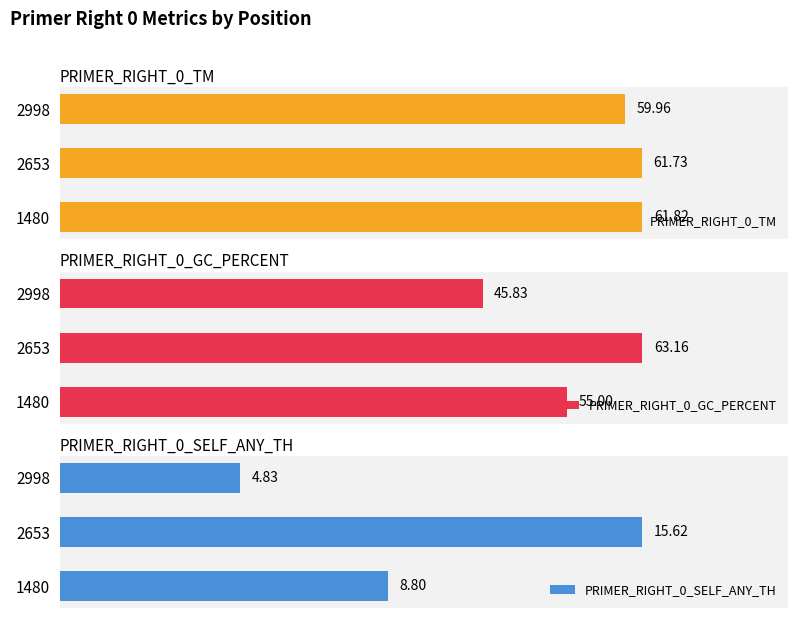

At 2998, list the series in order from largest to smallest.

PRIMER_RIGHT_0_TM, PRIMER_RIGHT_0_GC_PERCENT, PRIMER_RIGHT_0_SELF_ANY_TH